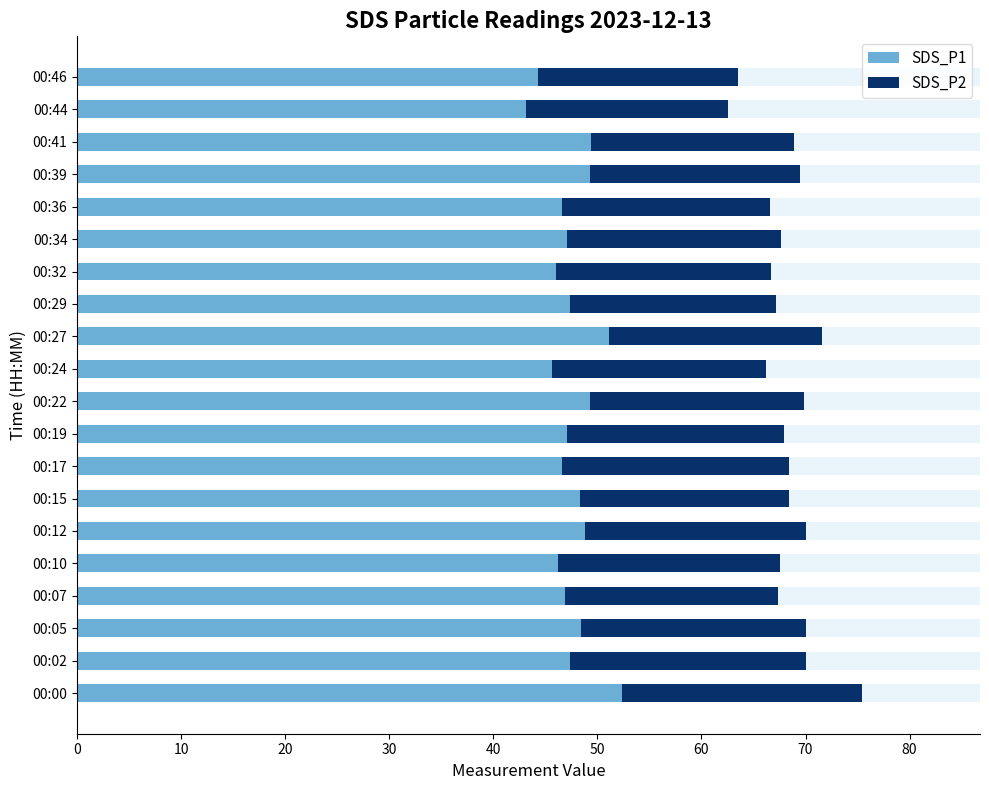

What are all the series names shown in the legend?

SDS_P1, SDS_P2